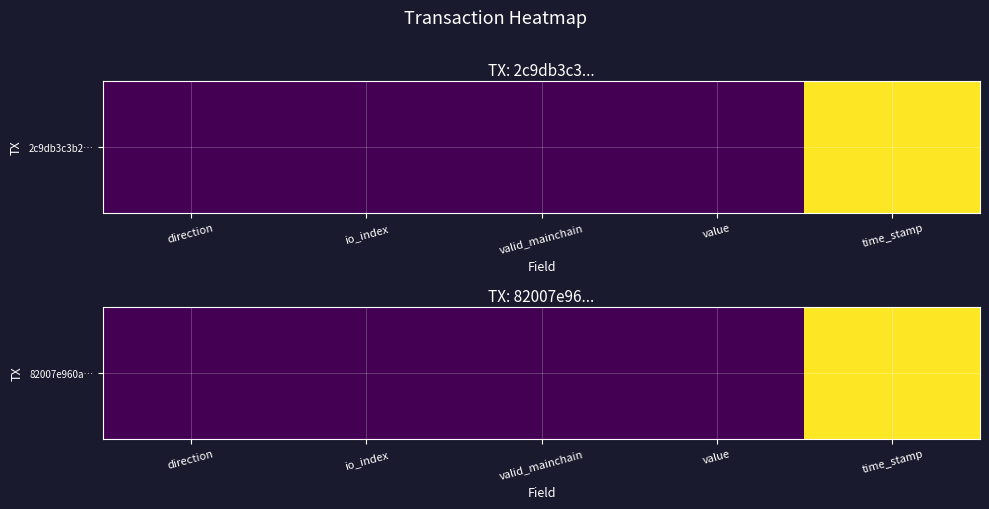

Reading left to right, transcribe all the data shown in this chart.

direction=0.0	io_index=0.0	valid_mainchain=0.0	value=0.0	time_stamp=1.0